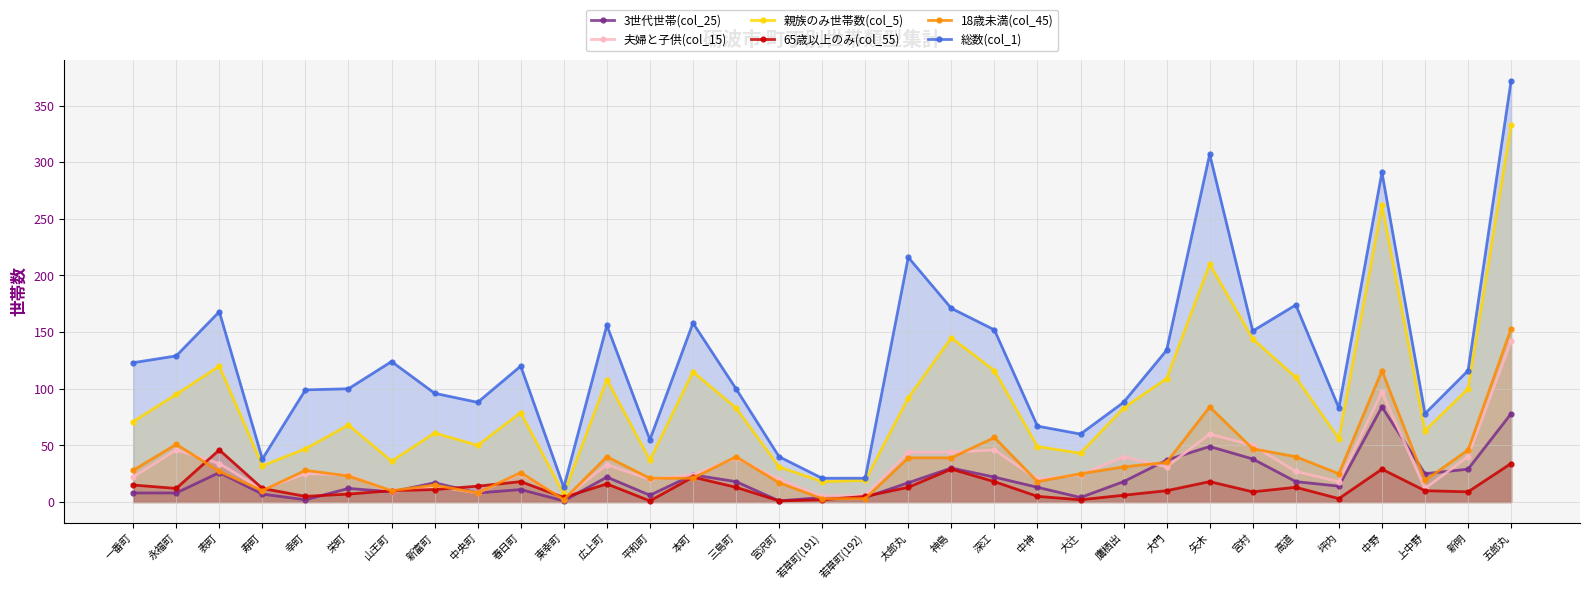

What is the label of the 20th point from the right?

本町